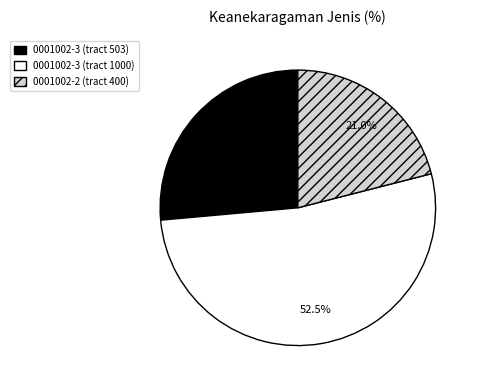

To the nearest percent, what is the combined percentage of 0001002-3 (tract 503) and 0001002-3 (tract 1000)?

79%